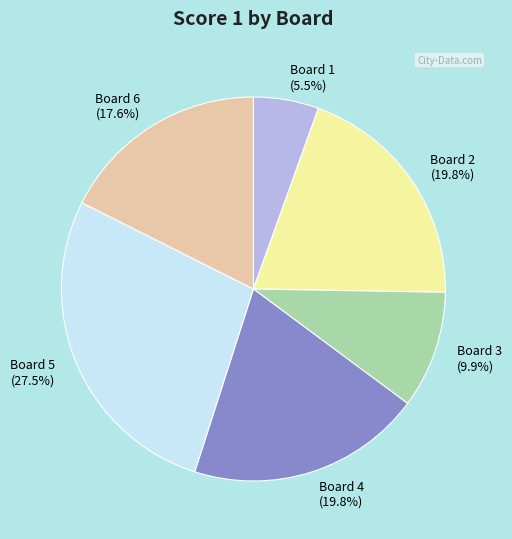

Between Board 5 and Board 6, which is larger?

Board 5